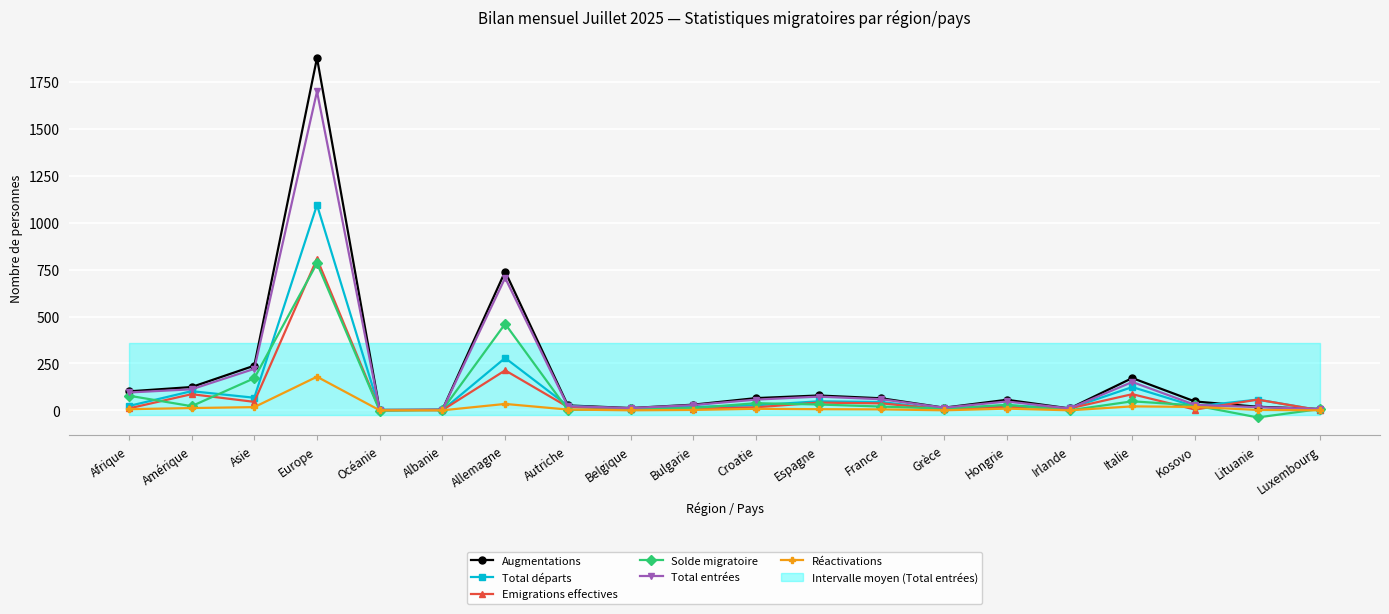

Does the chart display data point markers on the line(s)?

Yes